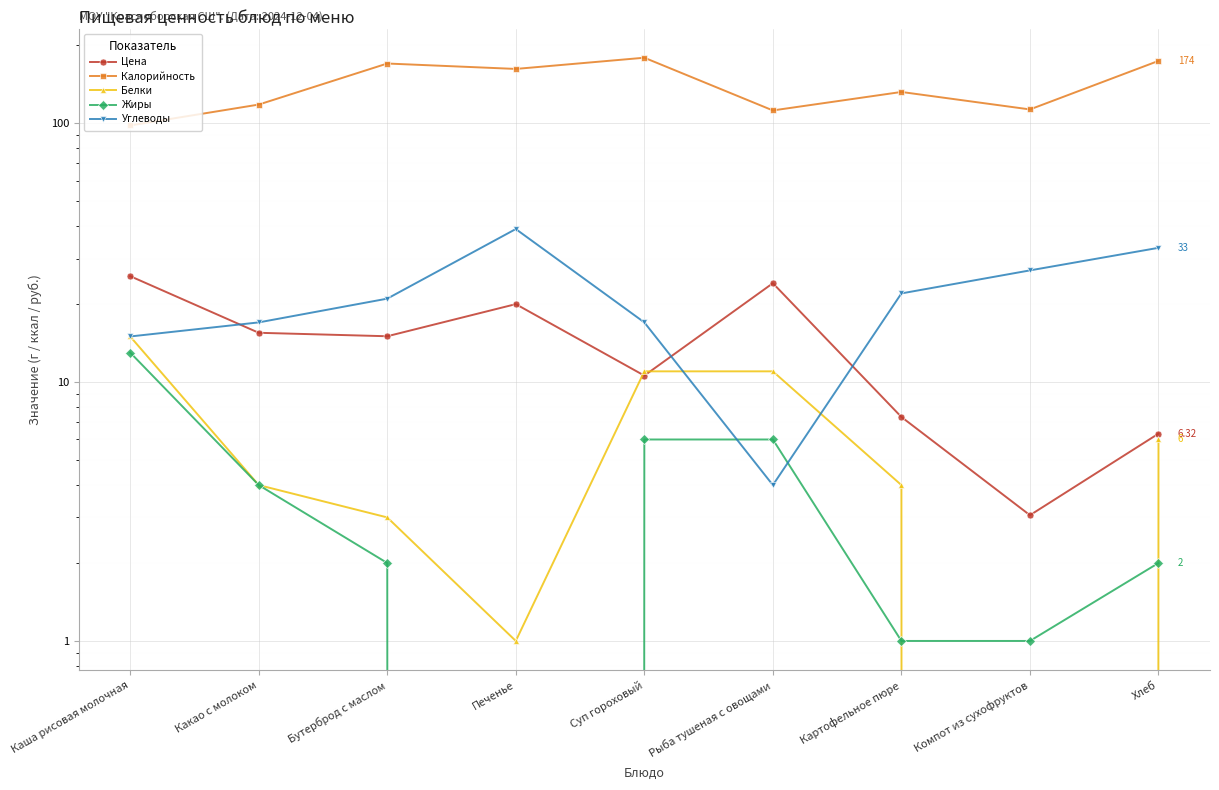

Reading right to left, what are all the values shown in this chart?

Цена: 6.3	3.1	7.3	24.1	10.6	20.0	15.0	15.5	25.6
Калорийность: 174.0	113.0	132.0	112.0	179.0	162.0	170.0	118.0	98.0
Белки: 6.0	0.0	4.0	11.0	11.0	1.0	3.0	4.0	15.0
Жиры: 2.0	1.0	1.0	6.0	6.0	0.0	2.0	4.0	13.0
Углеводы: 33.0	27.0	22.0	4.0	17.0	39.0	21.0	17.0	15.0